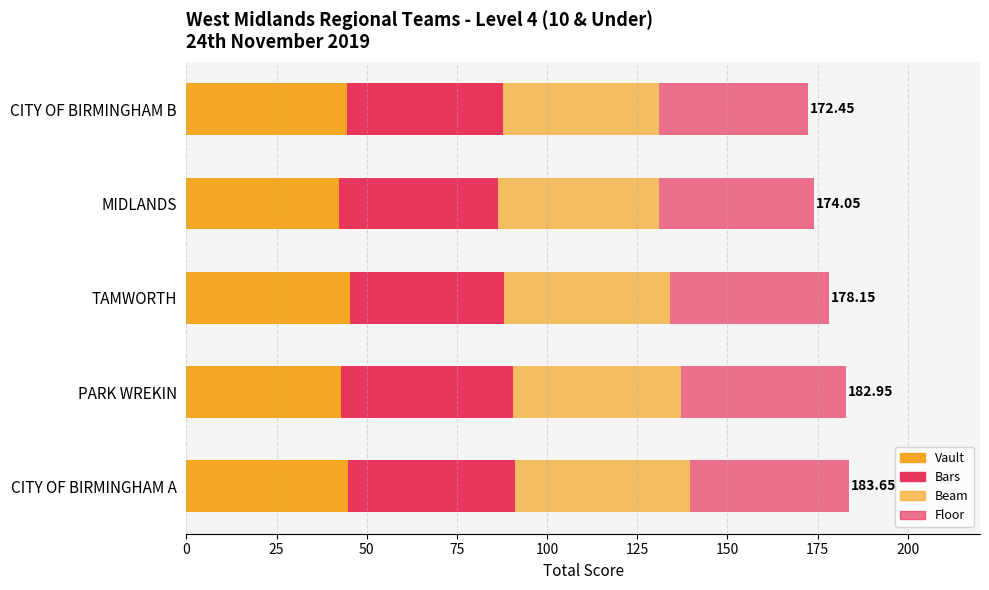

How many data points in Vault are above 44?

3